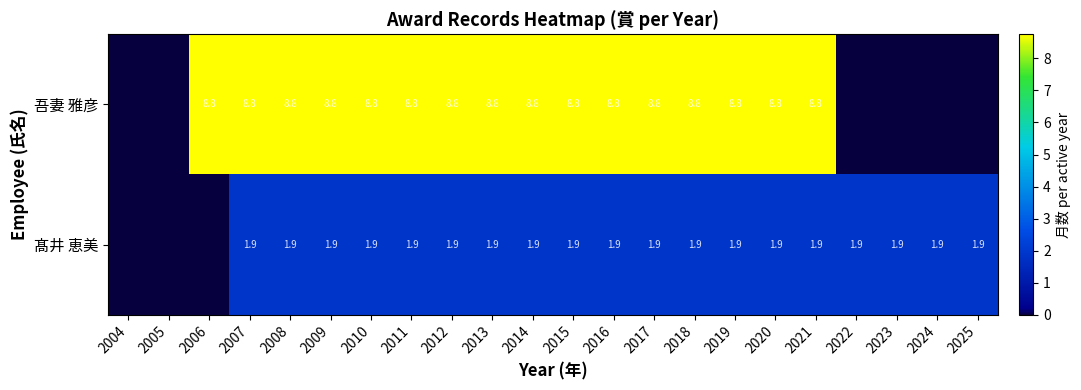

The value of row_1 at 2025 is 3.2. True or false?

False